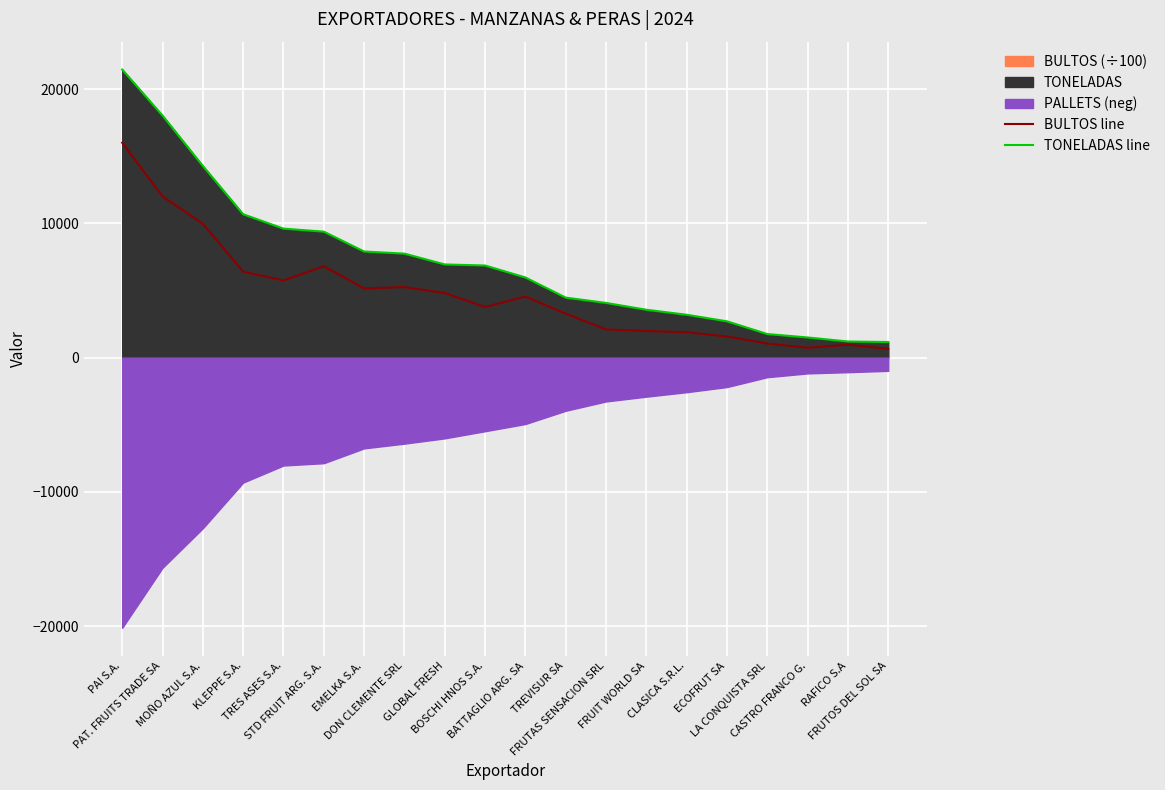

What is the greatest value displayed?

21462.0